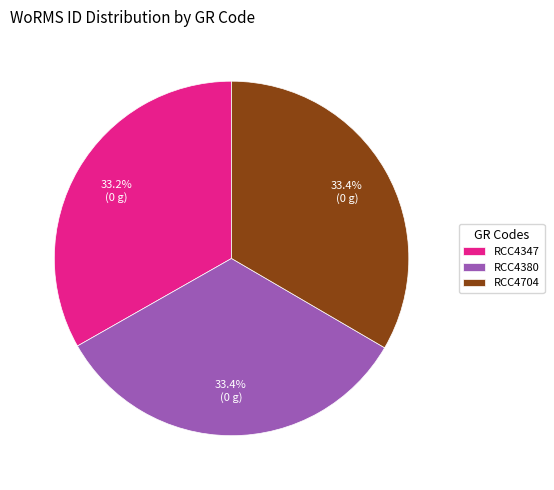

How many slices are in this pie chart?

3